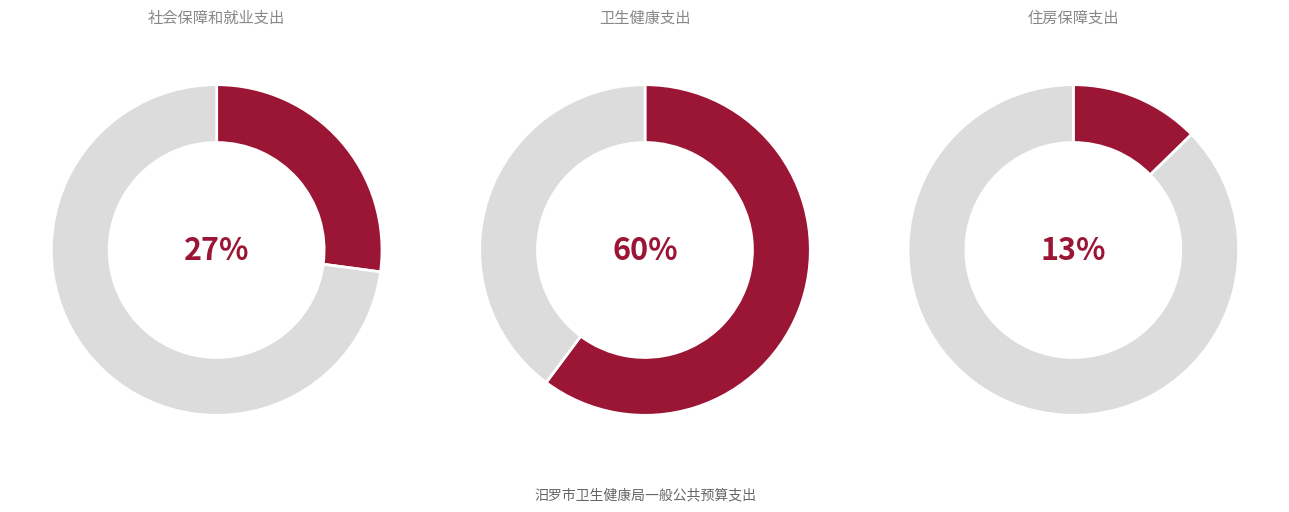

Combined, do 社会保障和就业支出 and 卫生健康支出 account for over 50%?

Yes